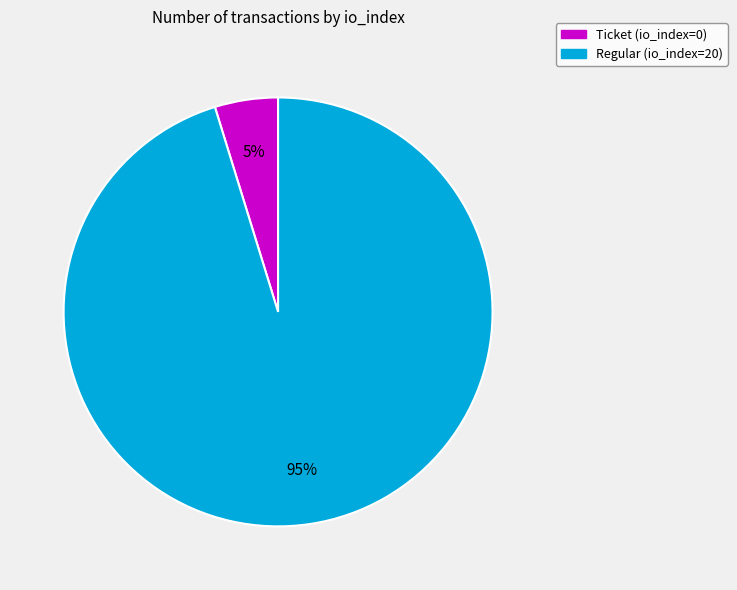

What is the smallest slice in the pie chart?

Ticket (io_index=0)